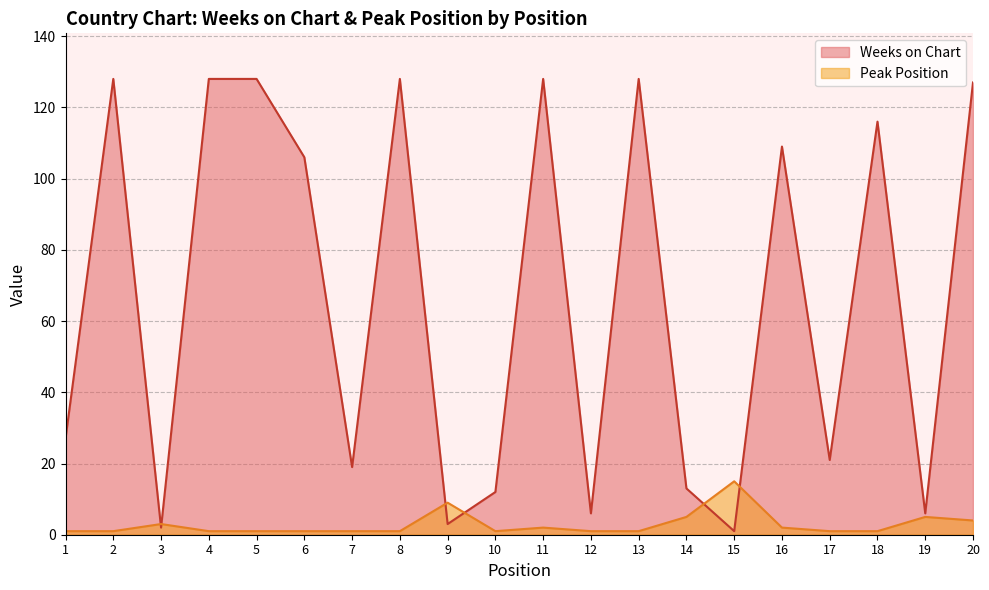

Does the chart have visible grid lines?

Yes